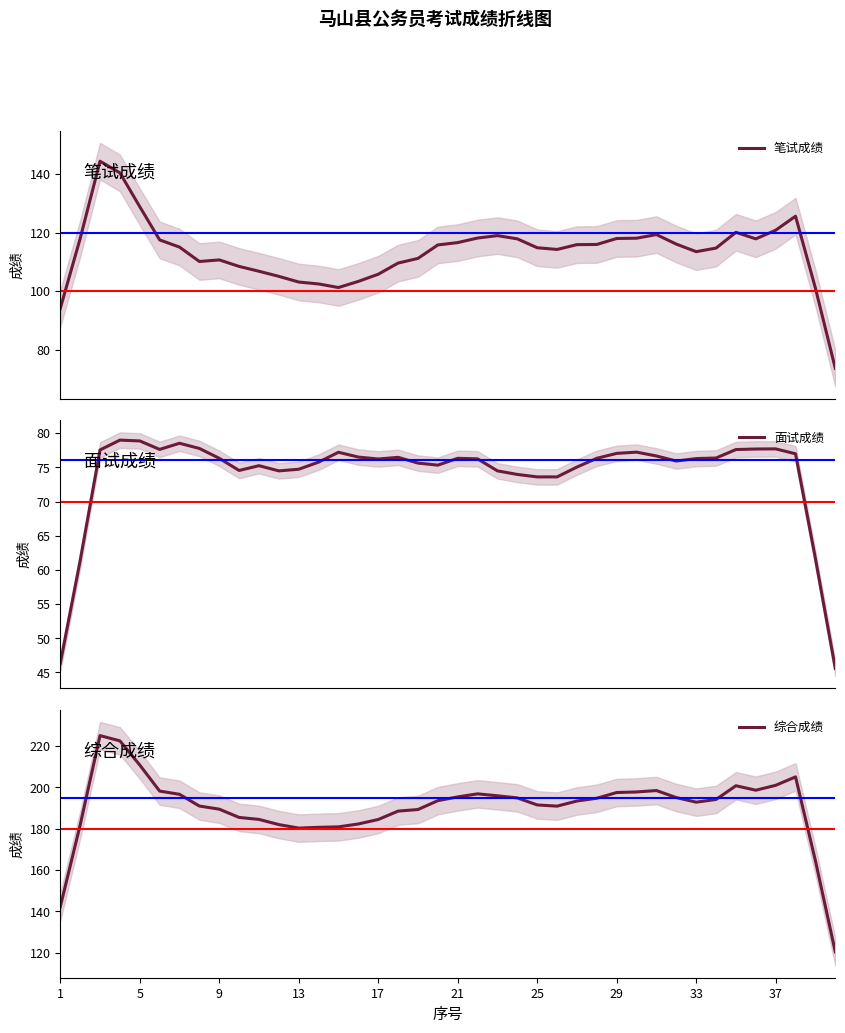

Which series has the largest total across all categories?

综合成绩